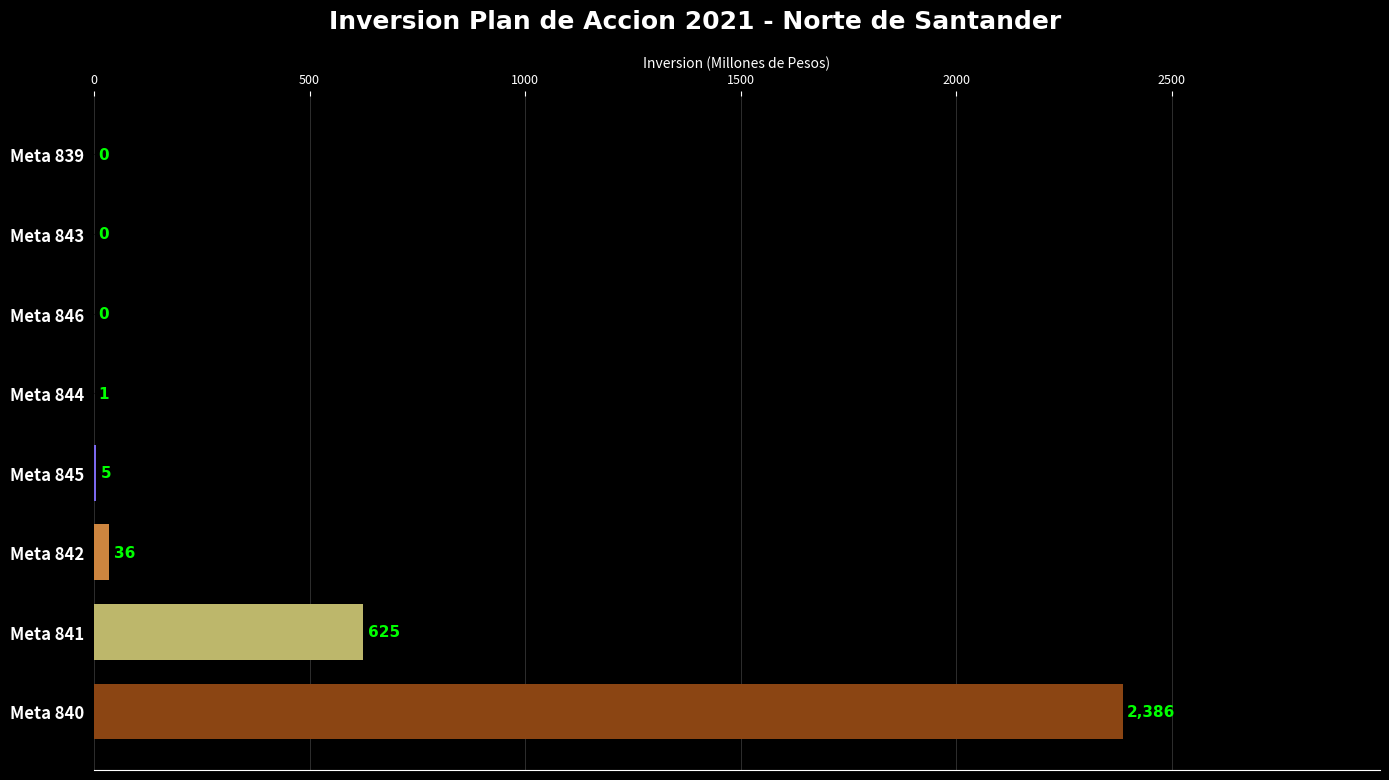

At which label is the value closest to 1193?

Meta 841